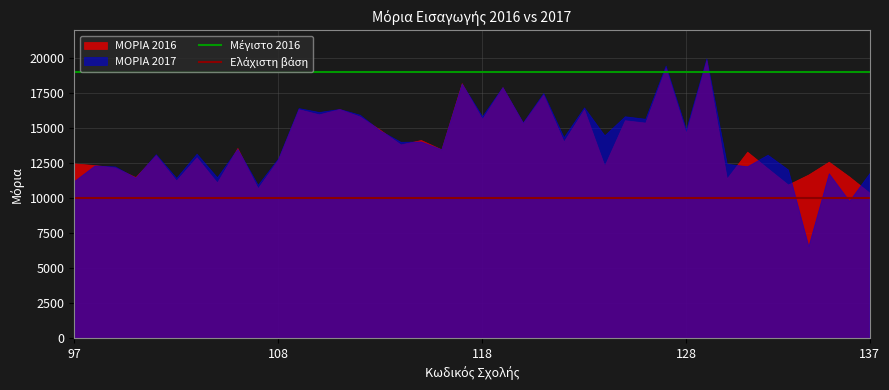

The value of Ελάχιστη βάση at 97 is 14095. True or false?

False